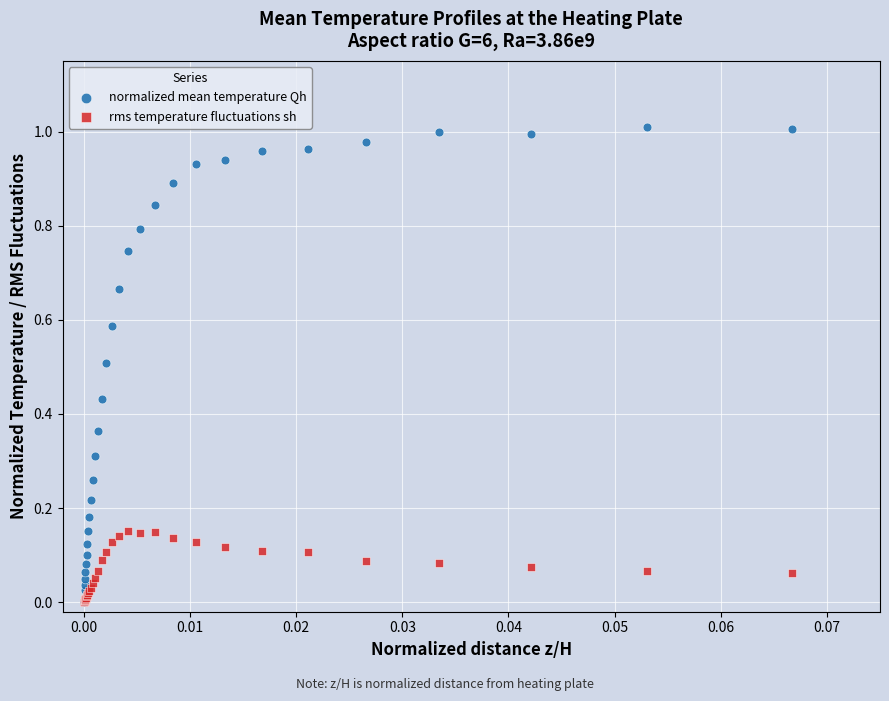

Which series reaches the maximum Y coordinate?

normalized mean temperature Qh